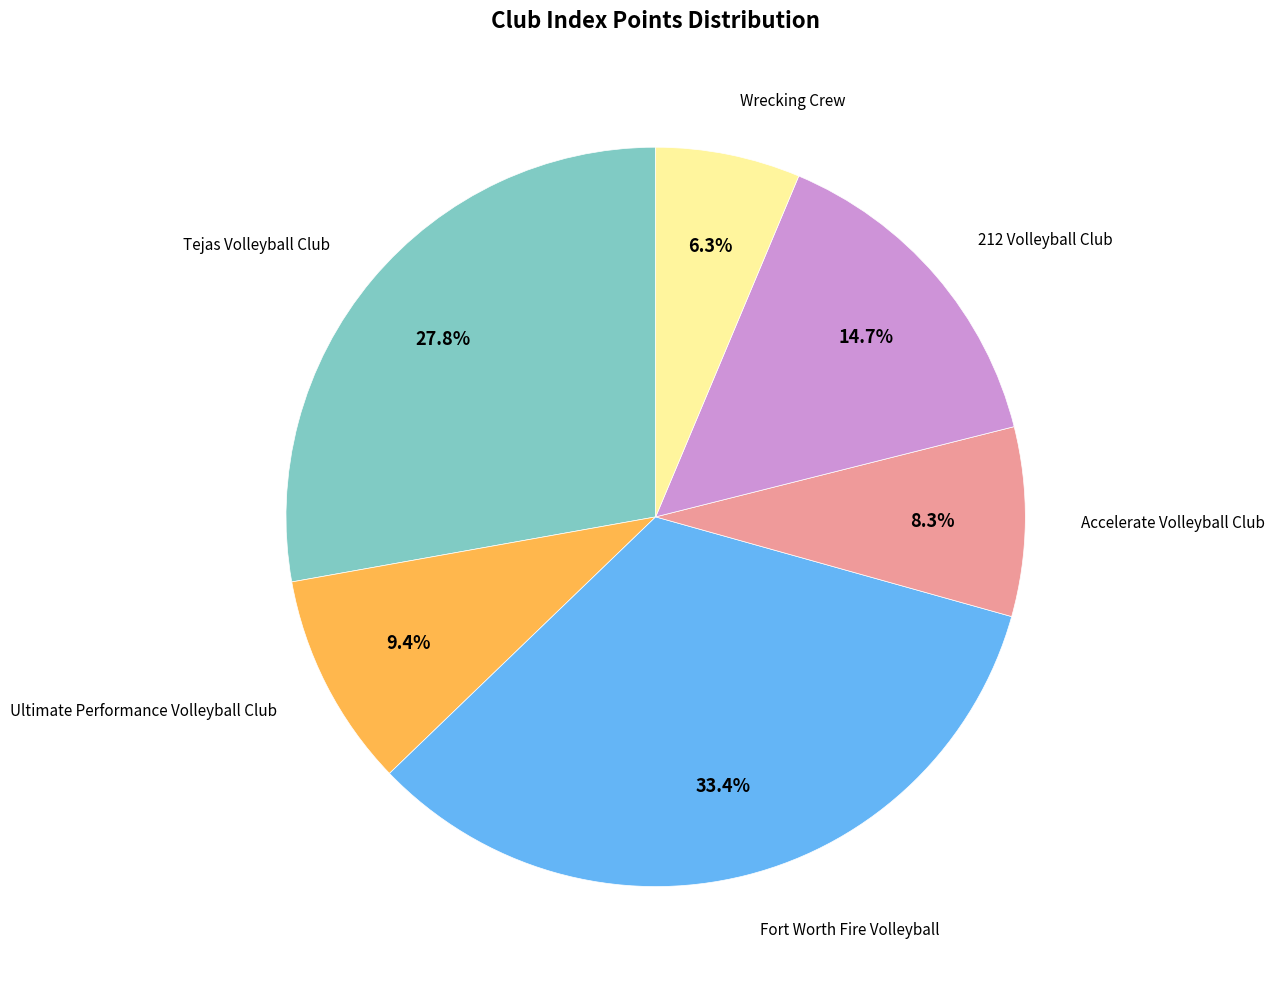

Is there a majority slice in this chart?

No